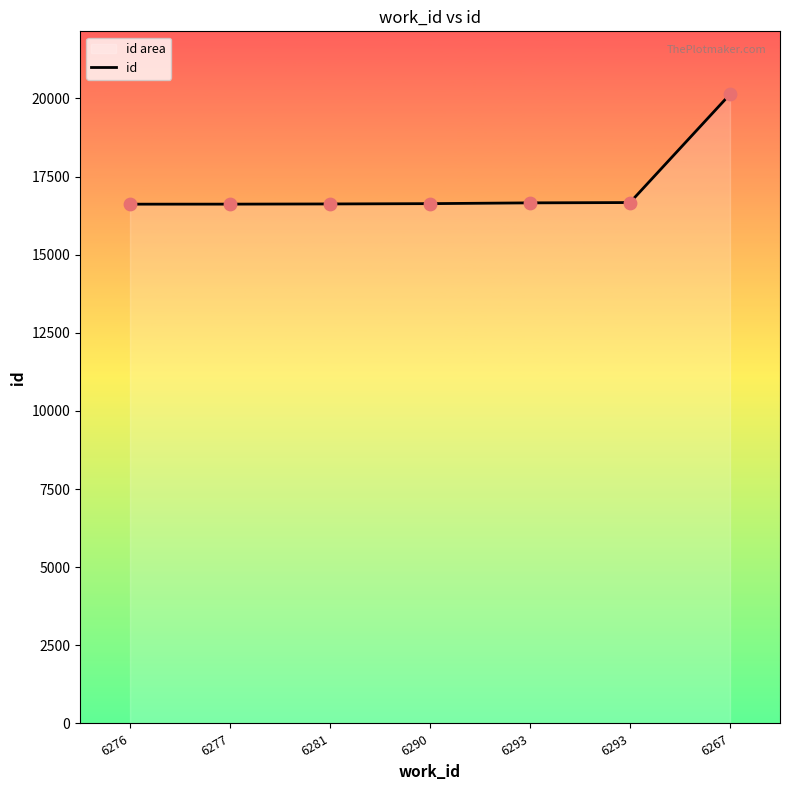

Approximately how many times larger is the value at 6267 compared to 6290?

1.2